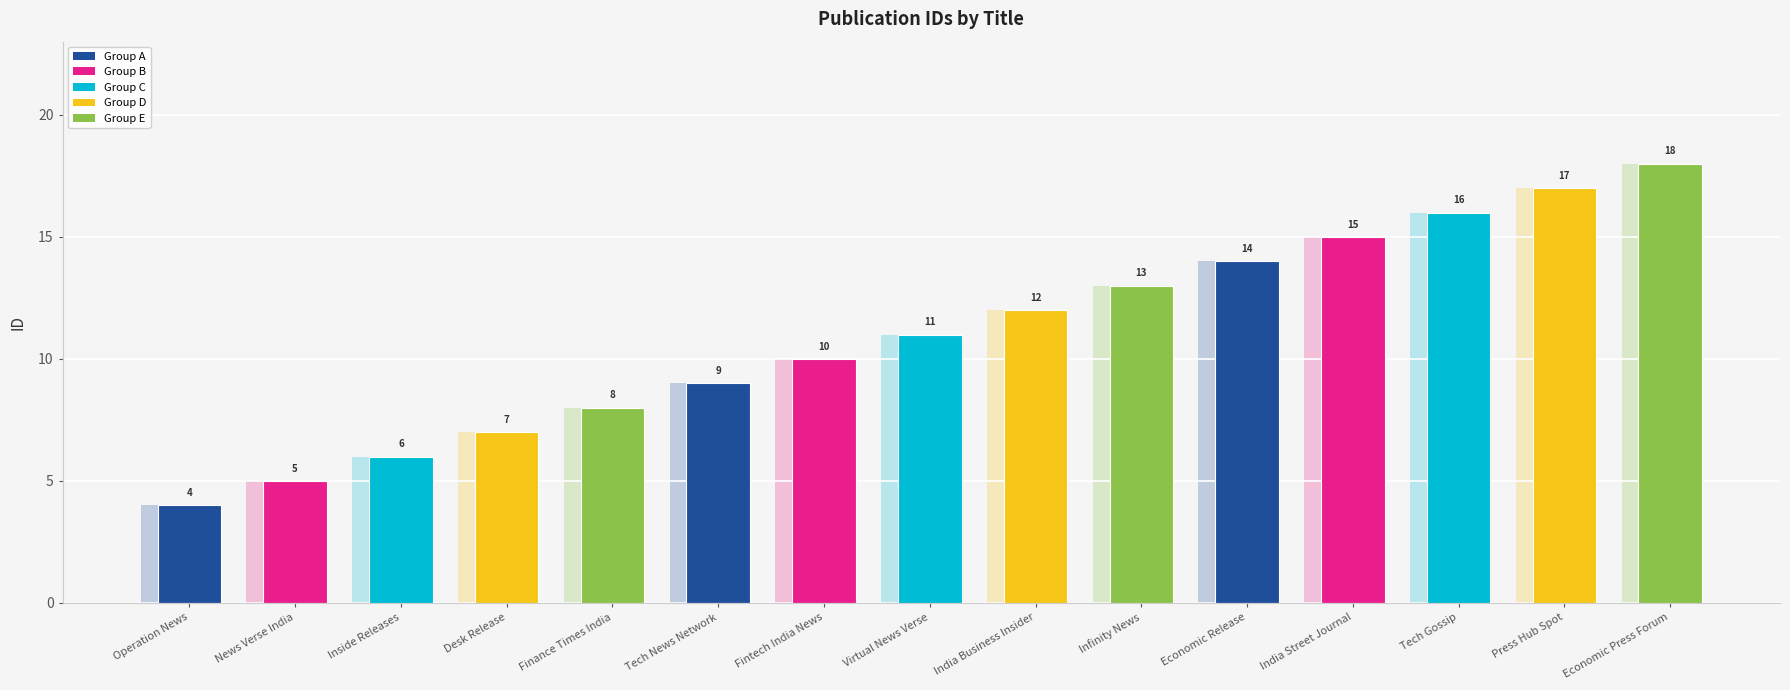

Is it true that the value at Desk Release is 4?

False